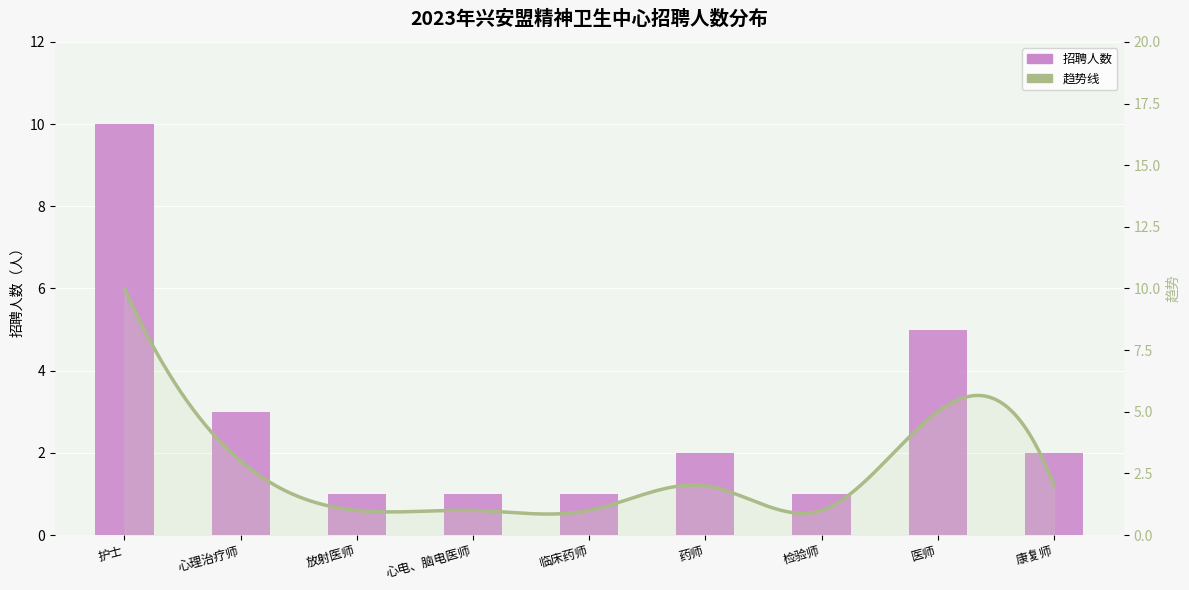

What is the difference between the maximum and minimum values?

9